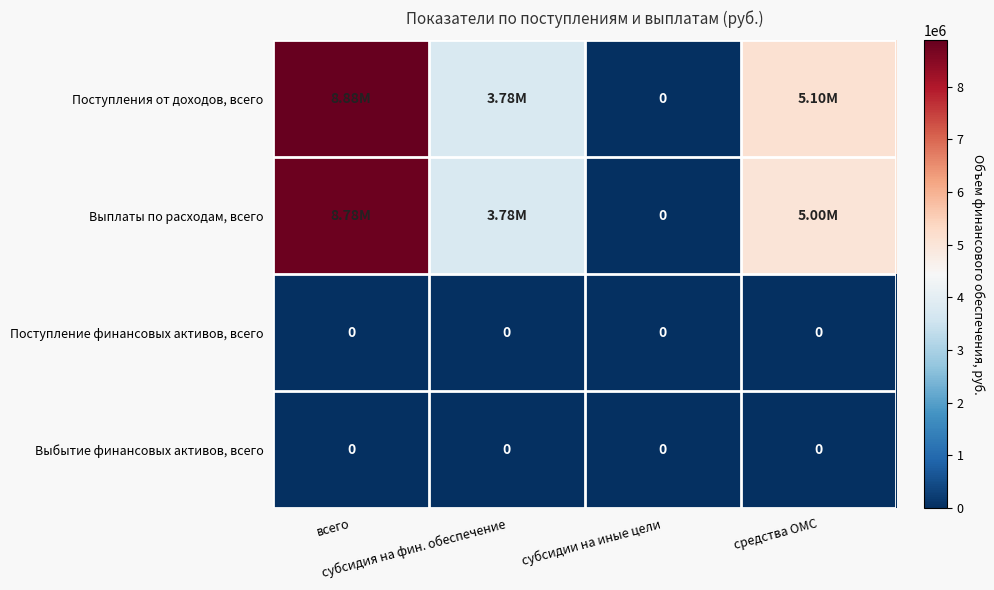

What is the greatest value displayed?

8878496.8